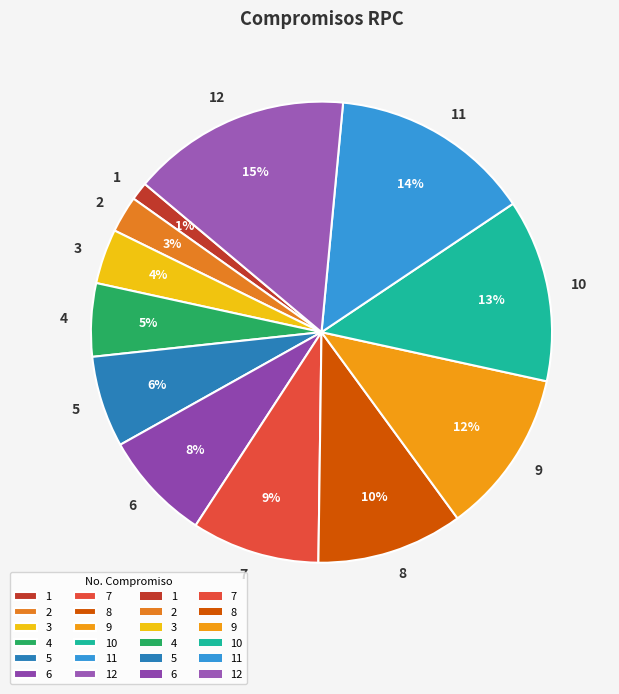

Does any single category account for the majority?

No